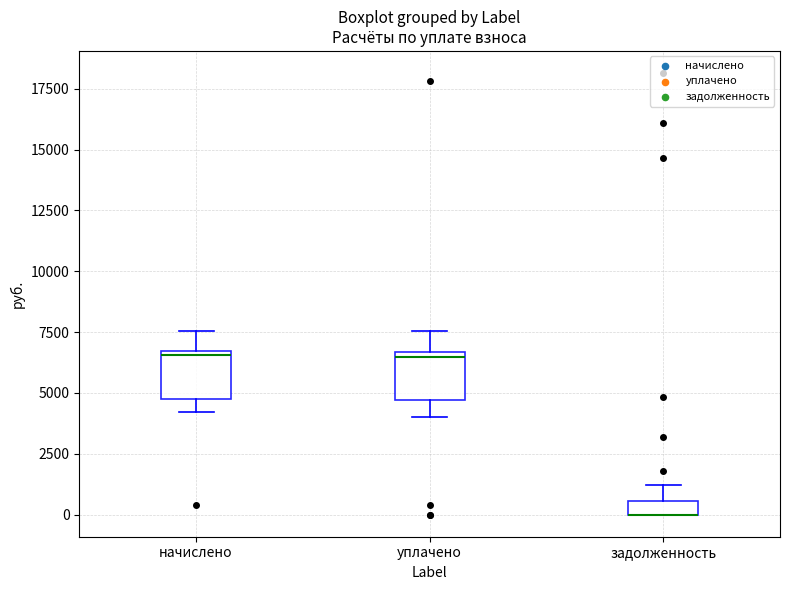

Where does the lower whisker of the box for уплачено end on the y-axis? The values are not printed on the chart, so give them approximately, as read against the axis.

4000